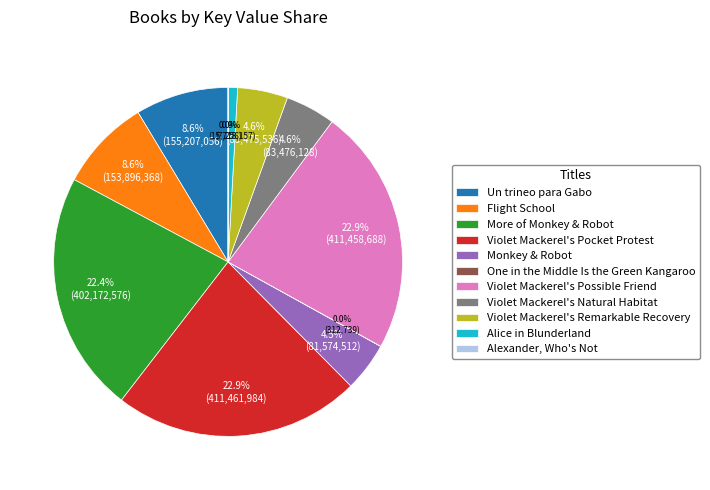

What percentage is the Violet Mackerel's Natural Habitat slice, to the nearest percent?

5%